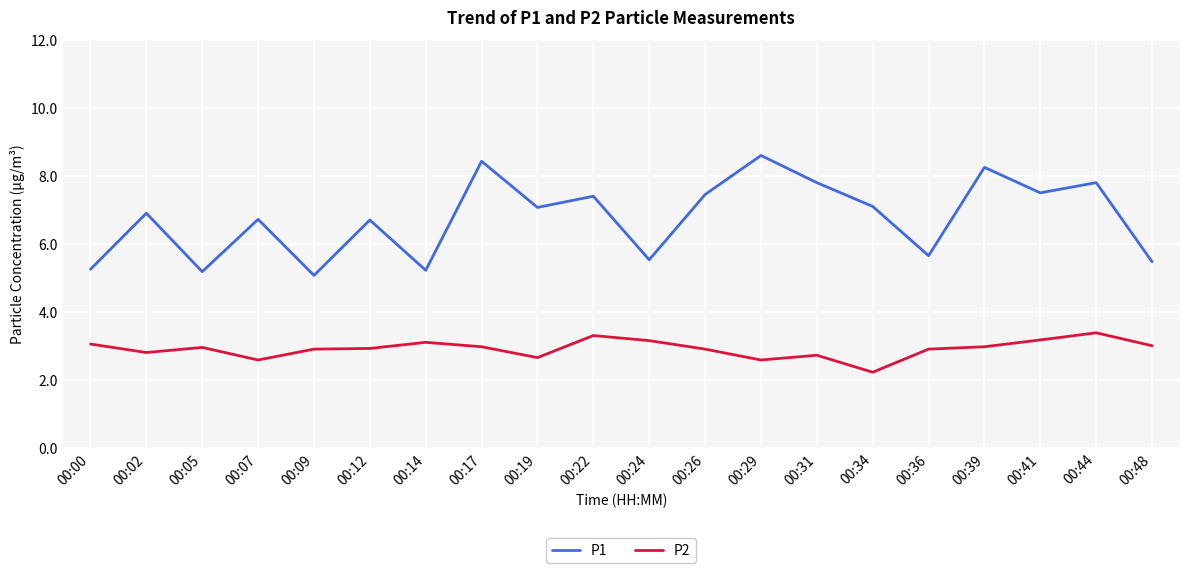

What is the smallest value displayed?

2.2